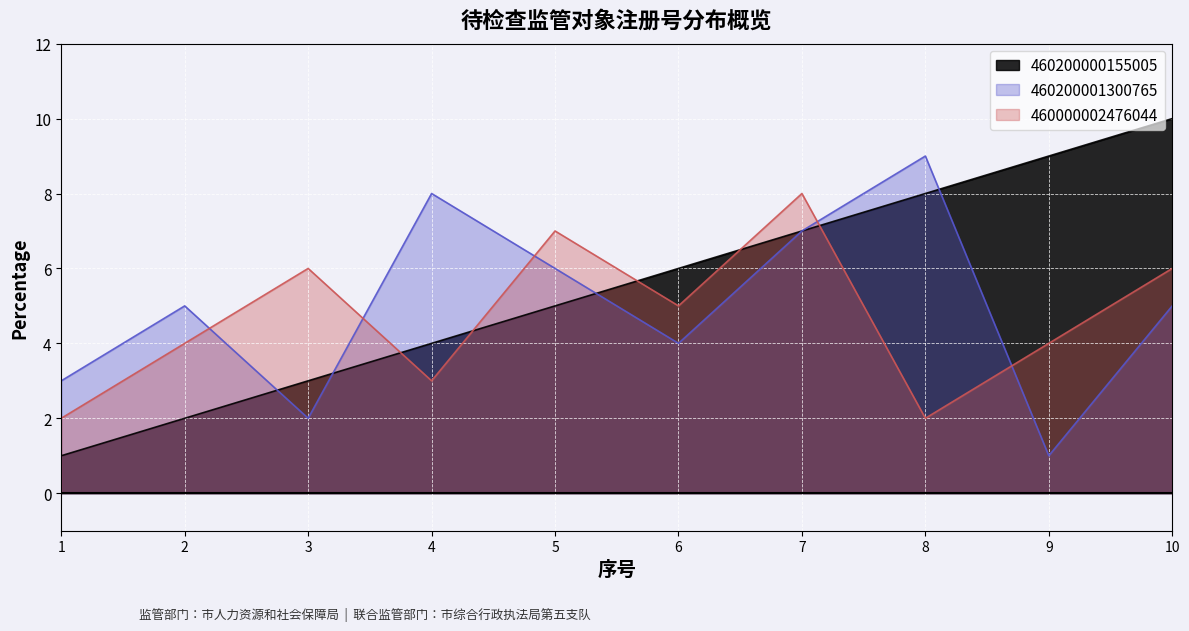

Rank the series by their maximum value, from highest to lowest.

460200000155005, 460200001300765, 460000002476044